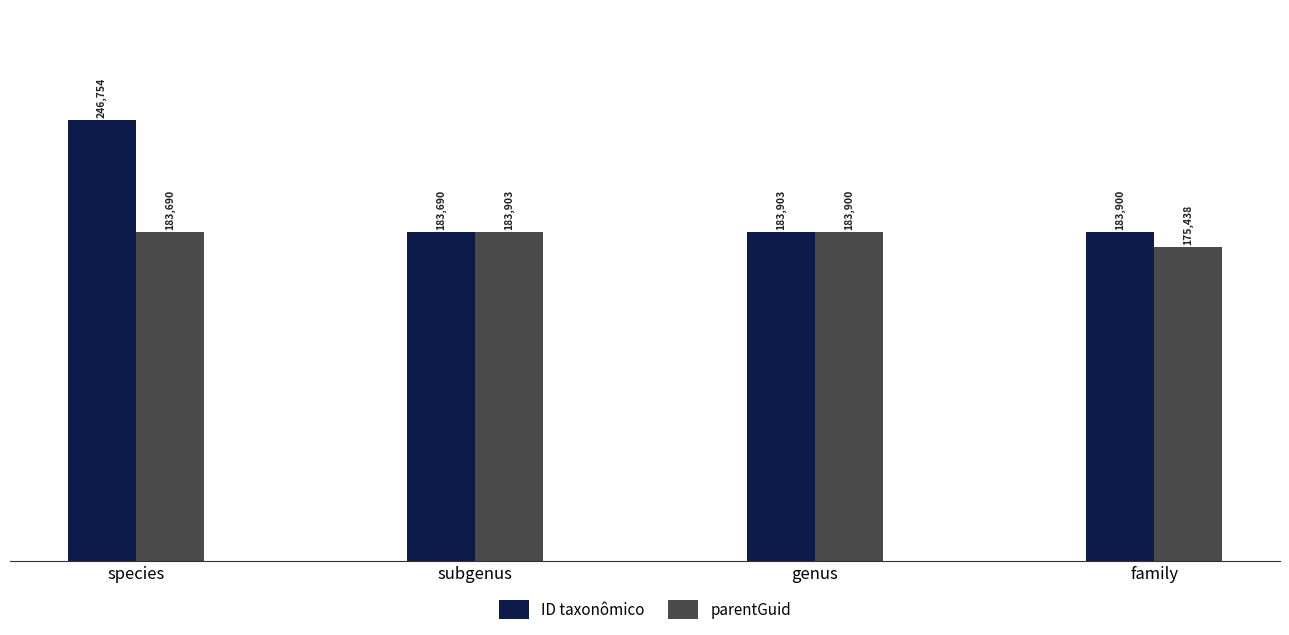

Are the bars horizontal?

No